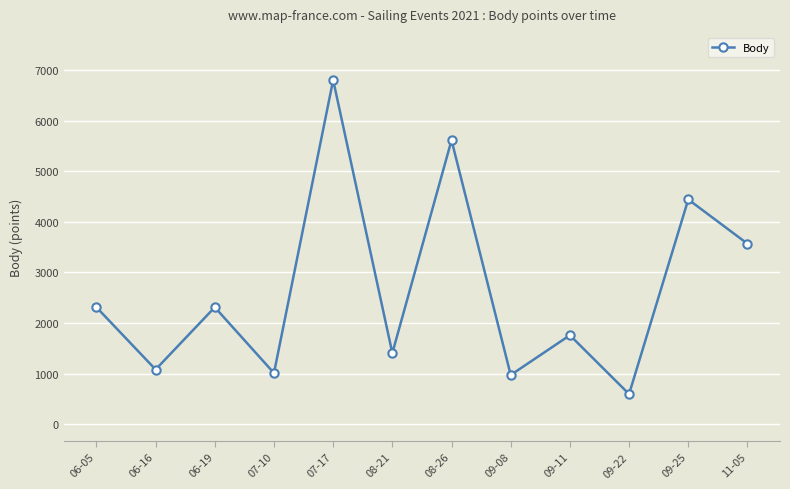

Where is the first local minimum?

06-16